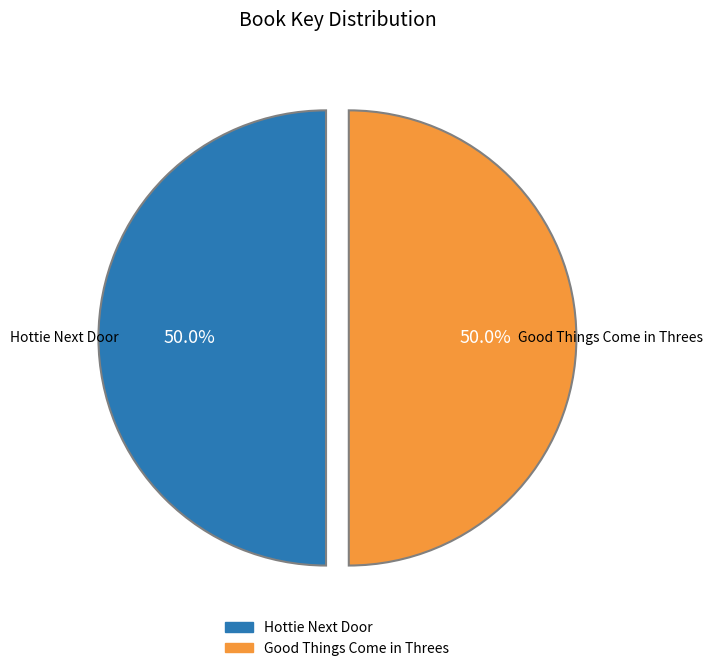

Approximately how many times larger is the value at Good Things Come in Threes compared to Hottie Next Door?

1.0